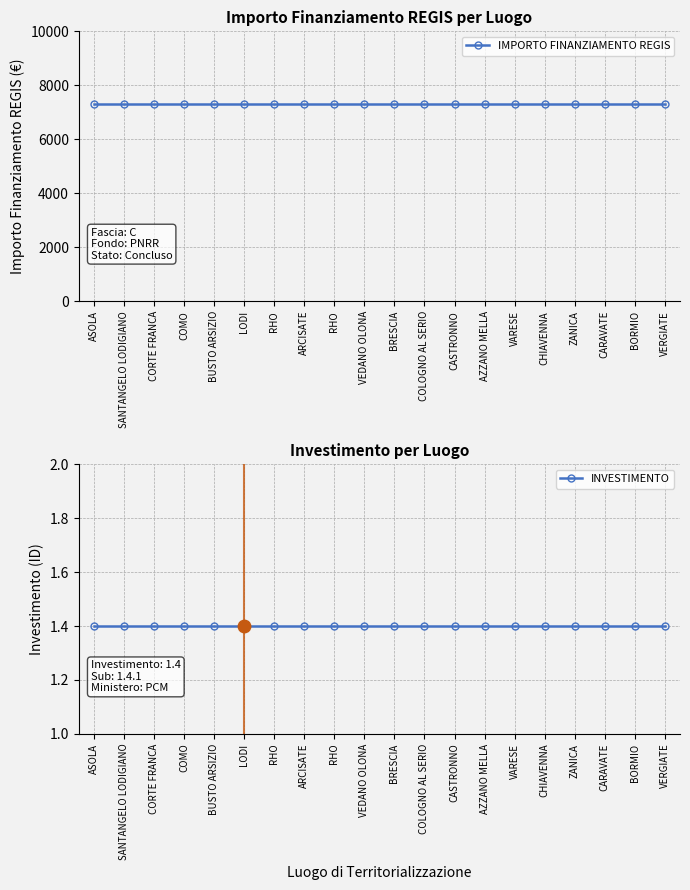

Which series has the largest range (max minus min)?

IMPORTO FINANZIAMENTO REGIS